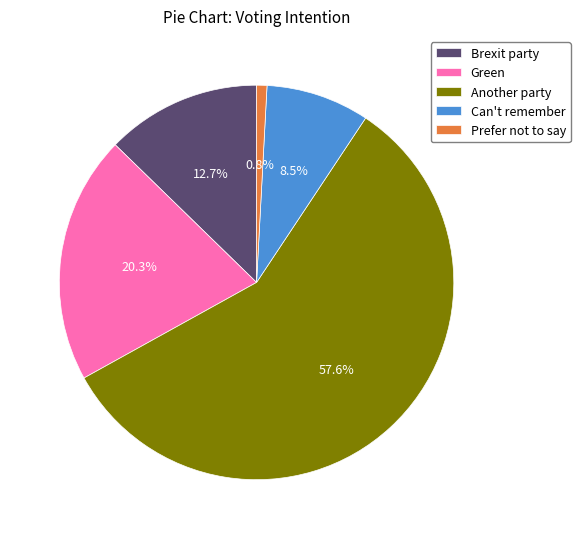

What portion of the pie excludes Prefer not to say?

99.2%